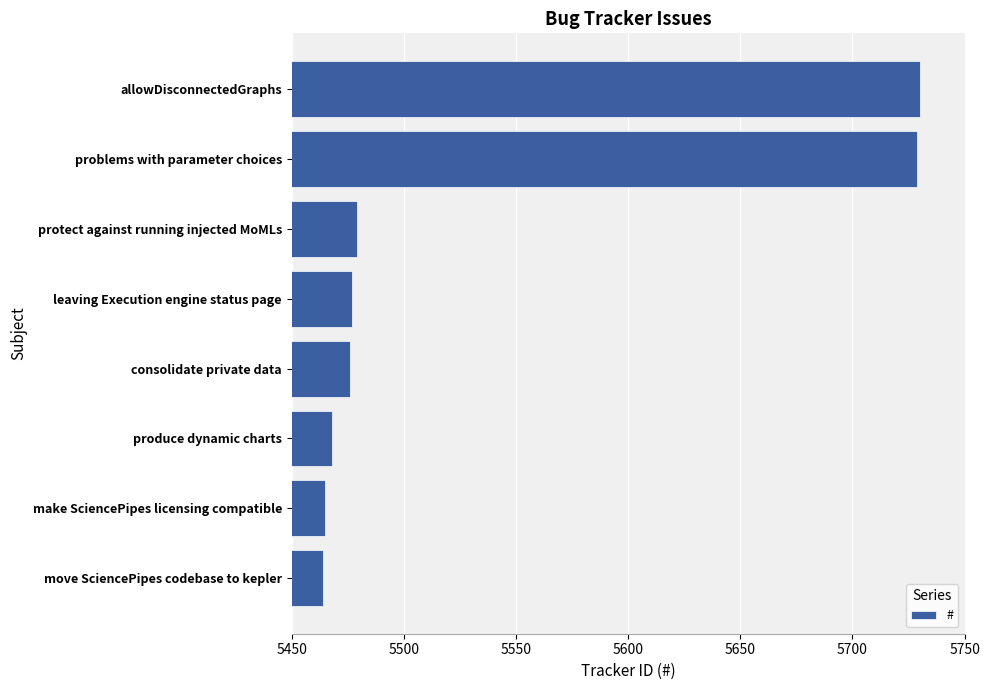

Between leaving Execution engine status page and make SciencePipes licensing compatible, which is larger?

leaving Execution engine status page